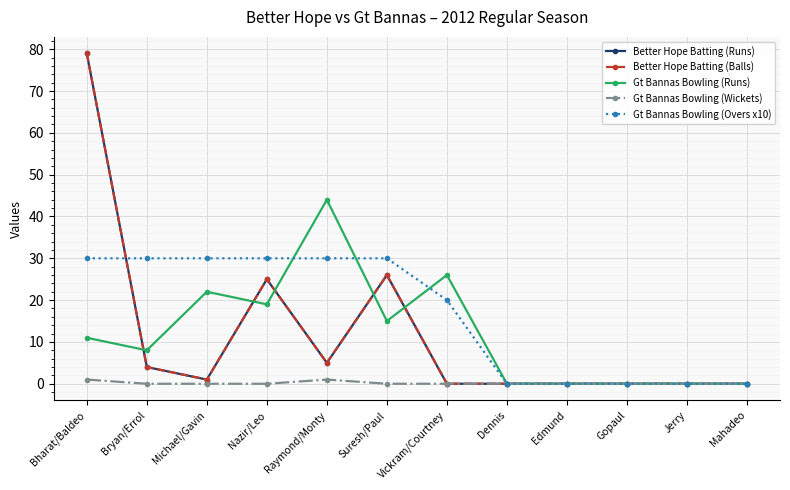

True or false: Gt Bannas Bowling (Overs x10) has a value of 30 at Raymond/Monty.

True